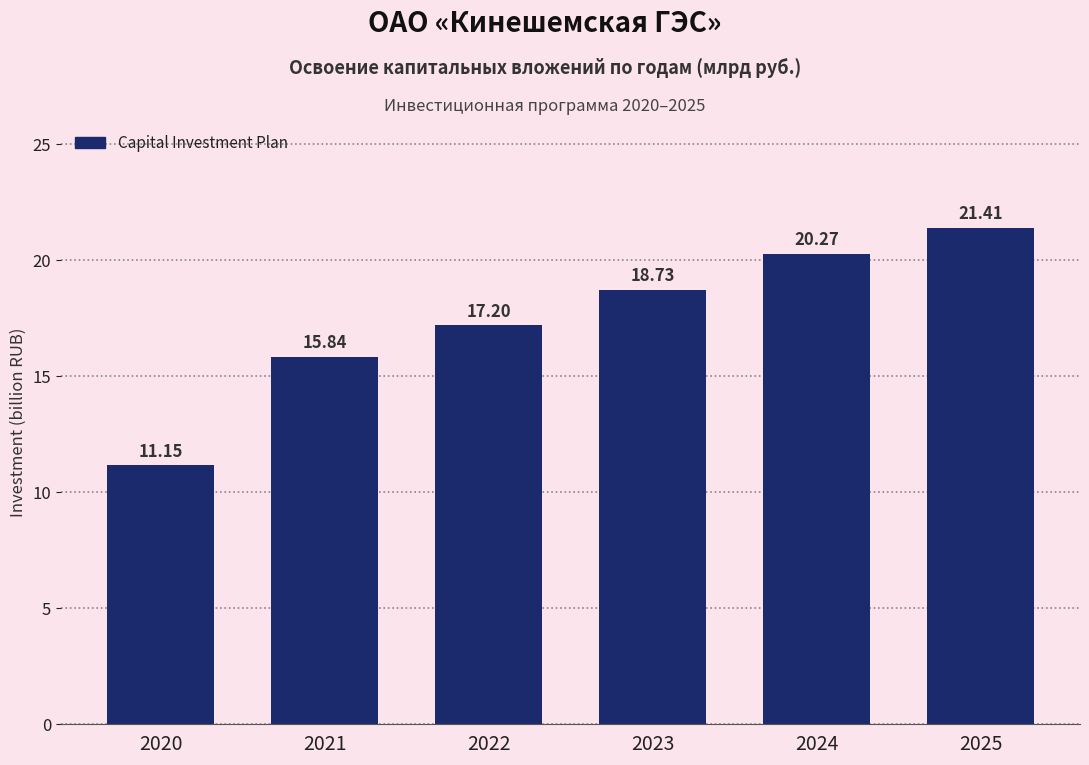

Reading left to right, what are all the values shown in this chart?

11.2	15.8	17.2	18.7	20.3	21.4